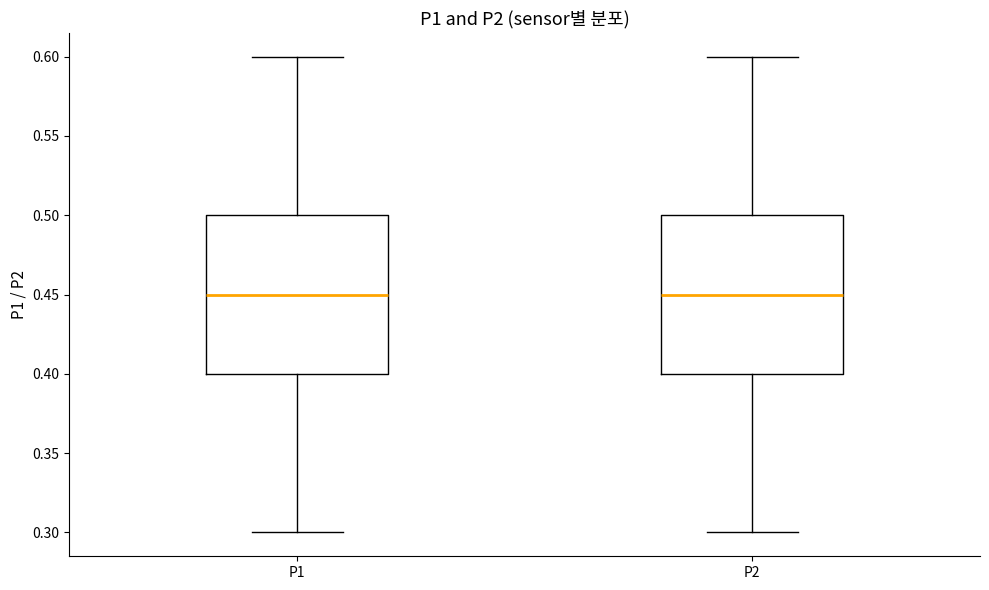

Where does the lower whisker of the box for P2 end on the y-axis? The values are not printed on the chart, so give them approximately, as read against the axis.

0.30